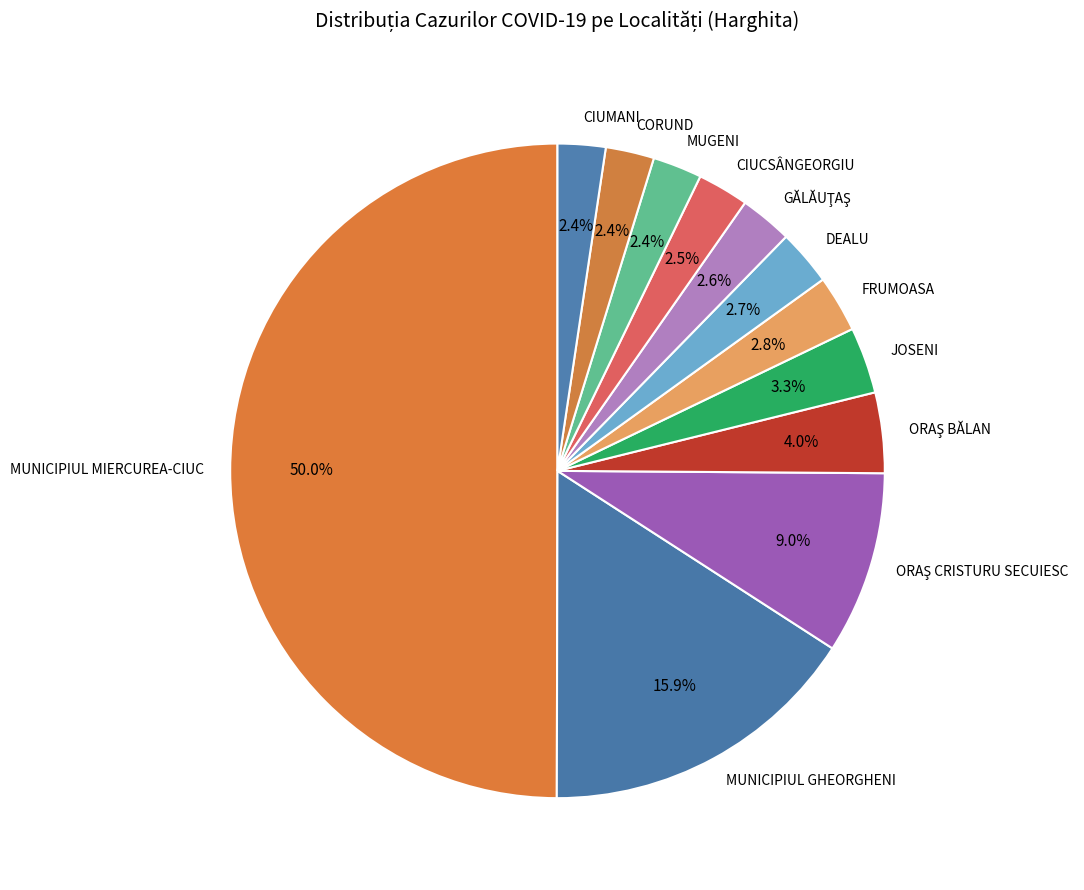

Is it true that DEALU is 3% of the pie?

True